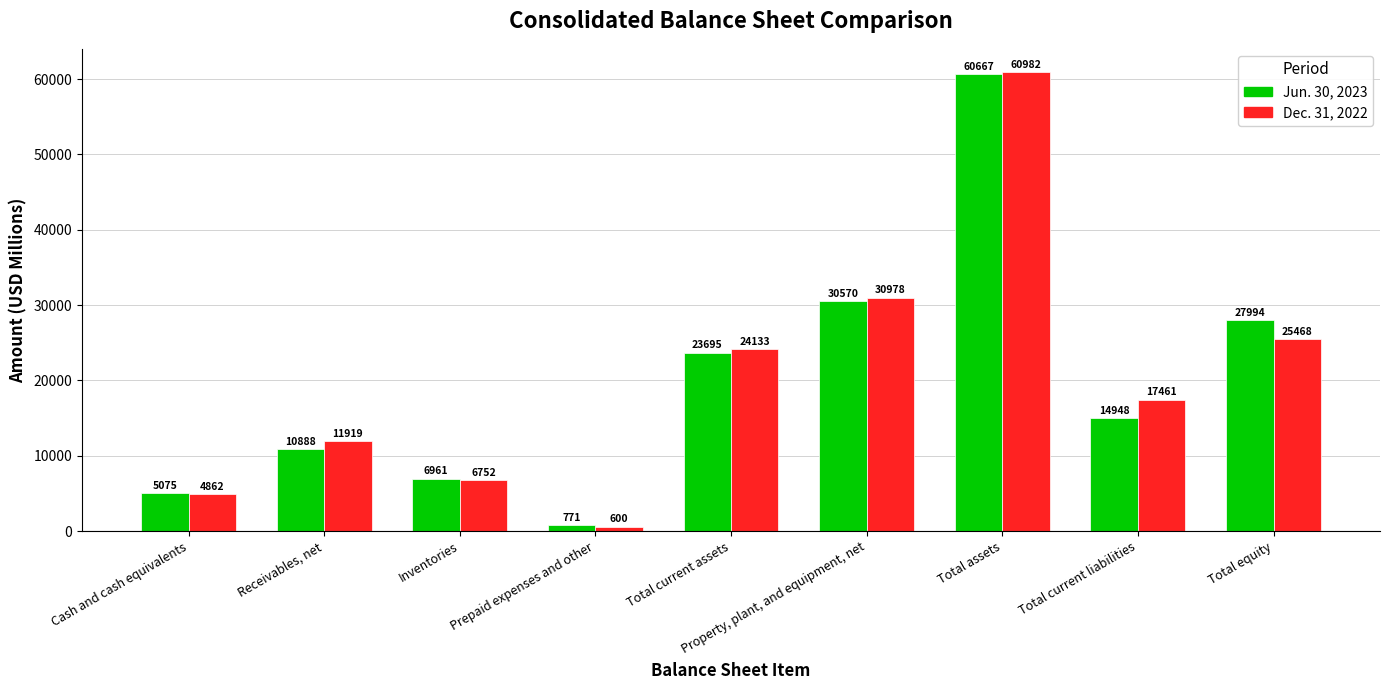

What position from the right is Total current assets?

5